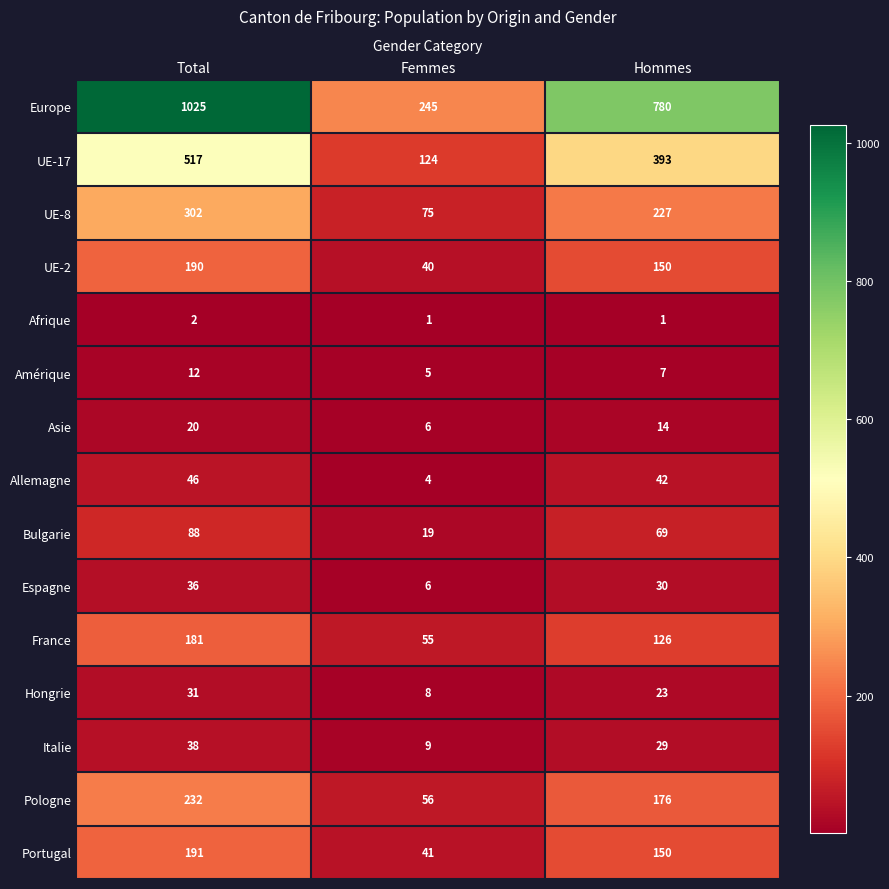

At which label is Hongrie closest to 19?

Hommes